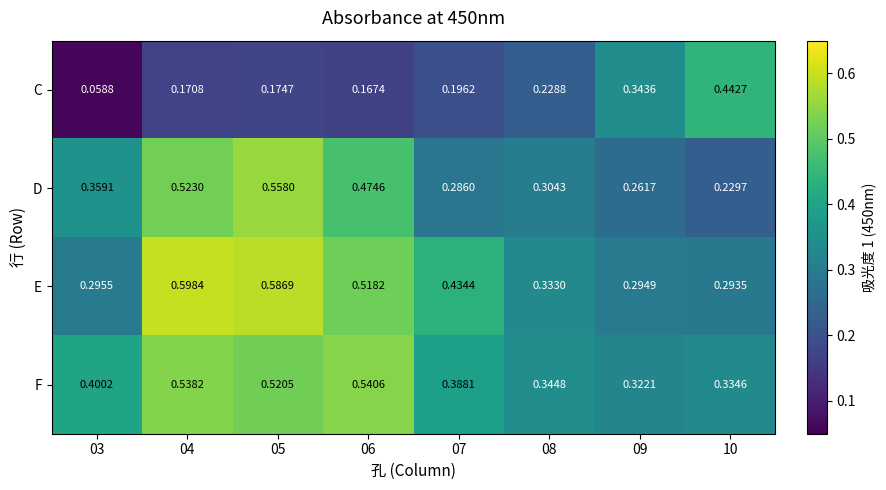

Is the value of D at 04 greater than the value of F at 08?

Yes